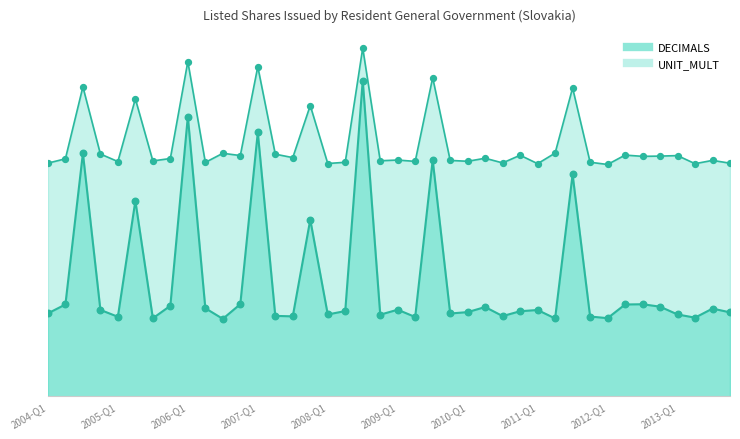

At how many categories does at least one series exceed 5?

40